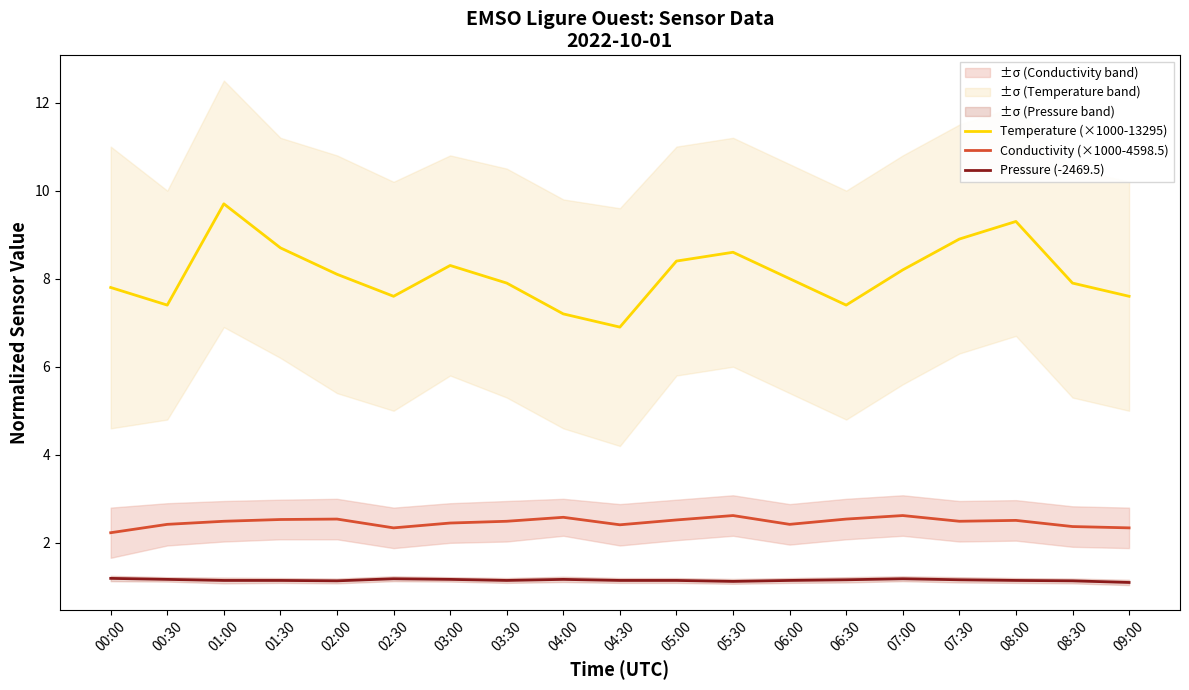

What is the label of the 6th point from the right?

06:30